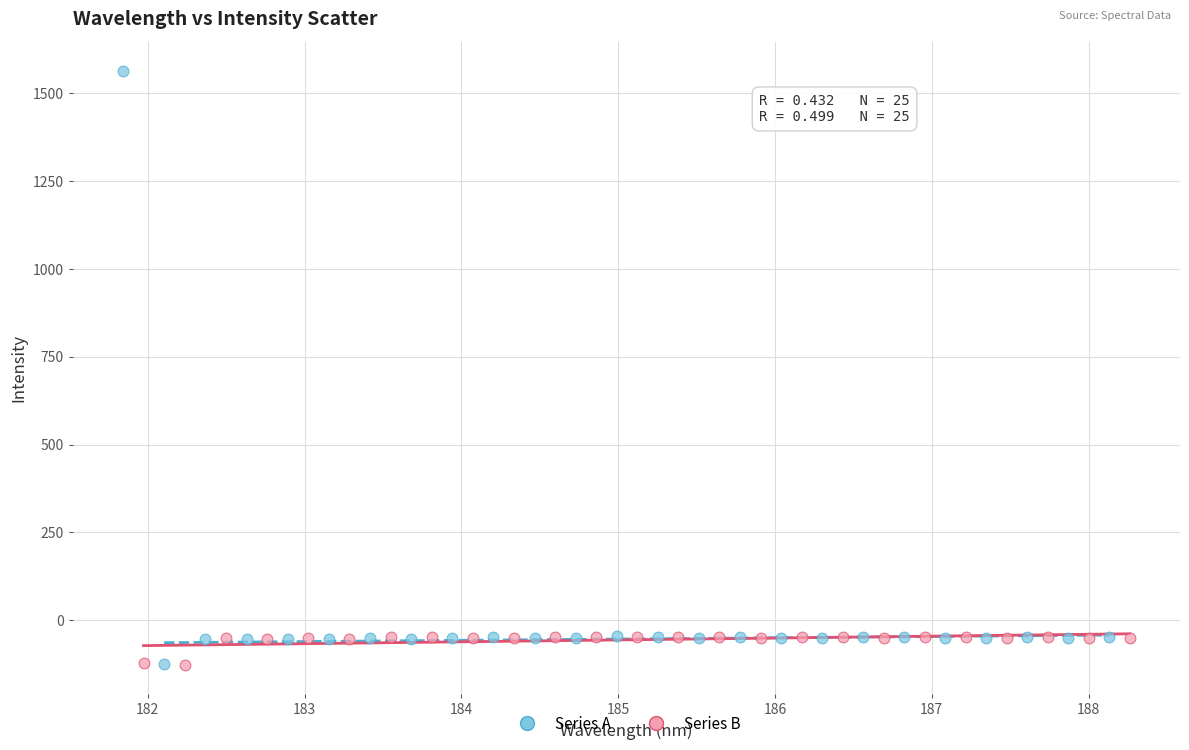

Which series has the largest Y range (max minus min)?

Series A